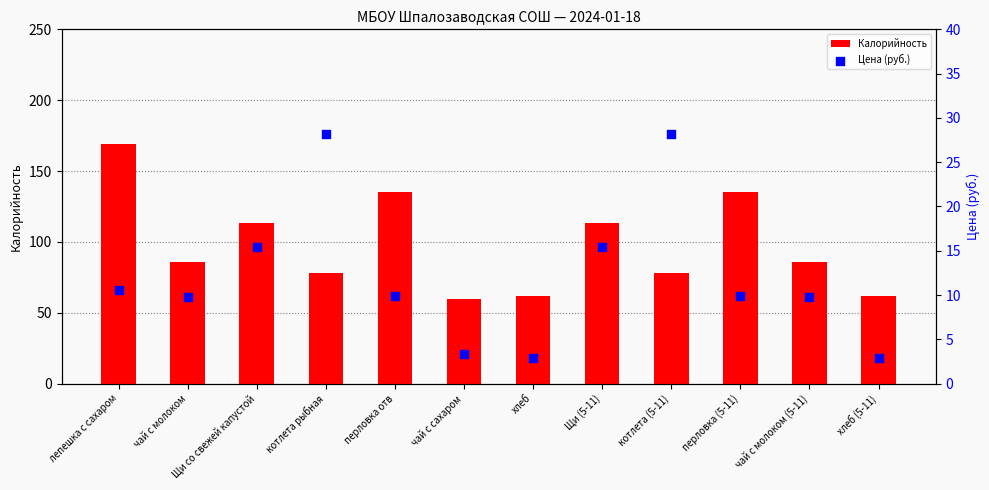

Is the value of Калорийность at Щи (5-11) greater than the value of Цена (руб.) at хлеб?

Yes